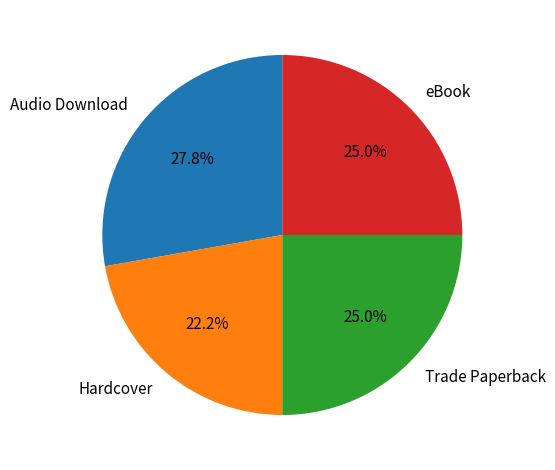

What is the largest slice in the pie chart?

Audio Download